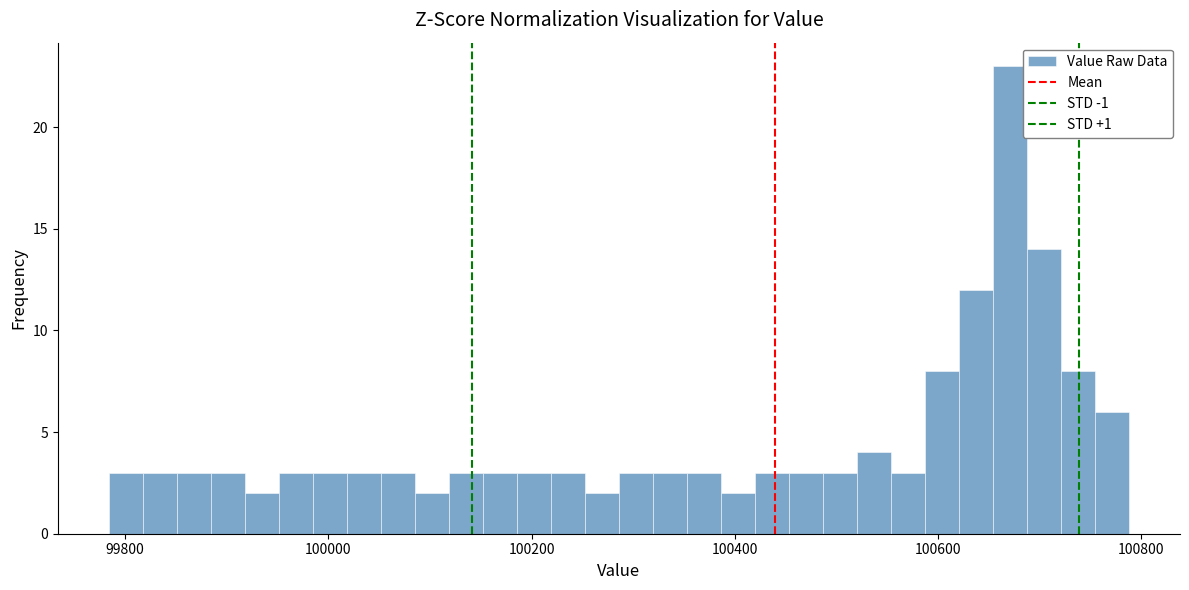

Around what value on the x-axis is the tallest bar? Give the approximate position of its centre, as read against the axis.

100680